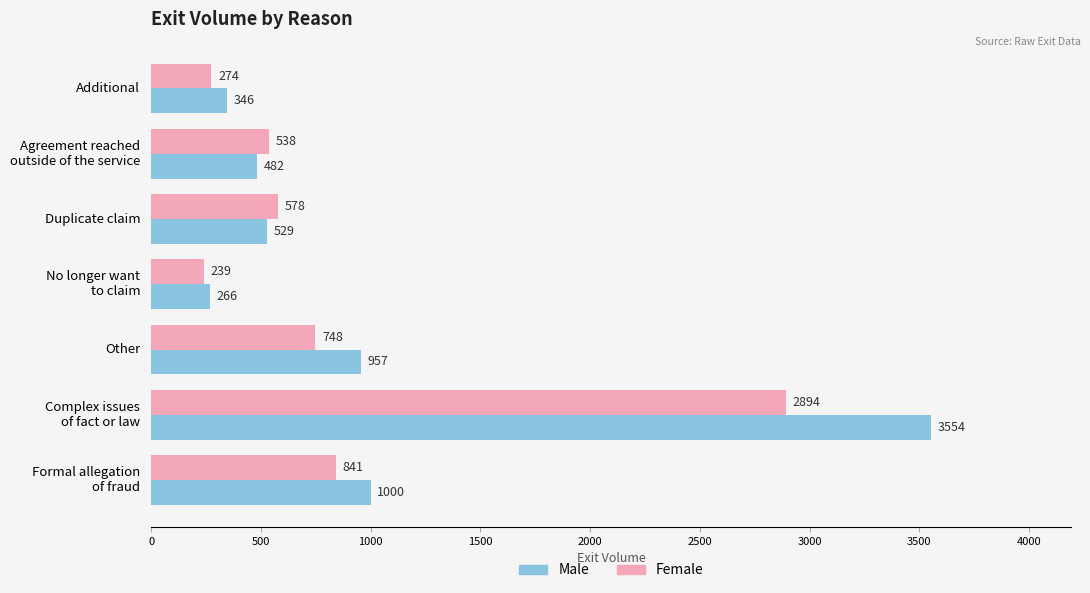

Which series has the largest total across all categories?

Male